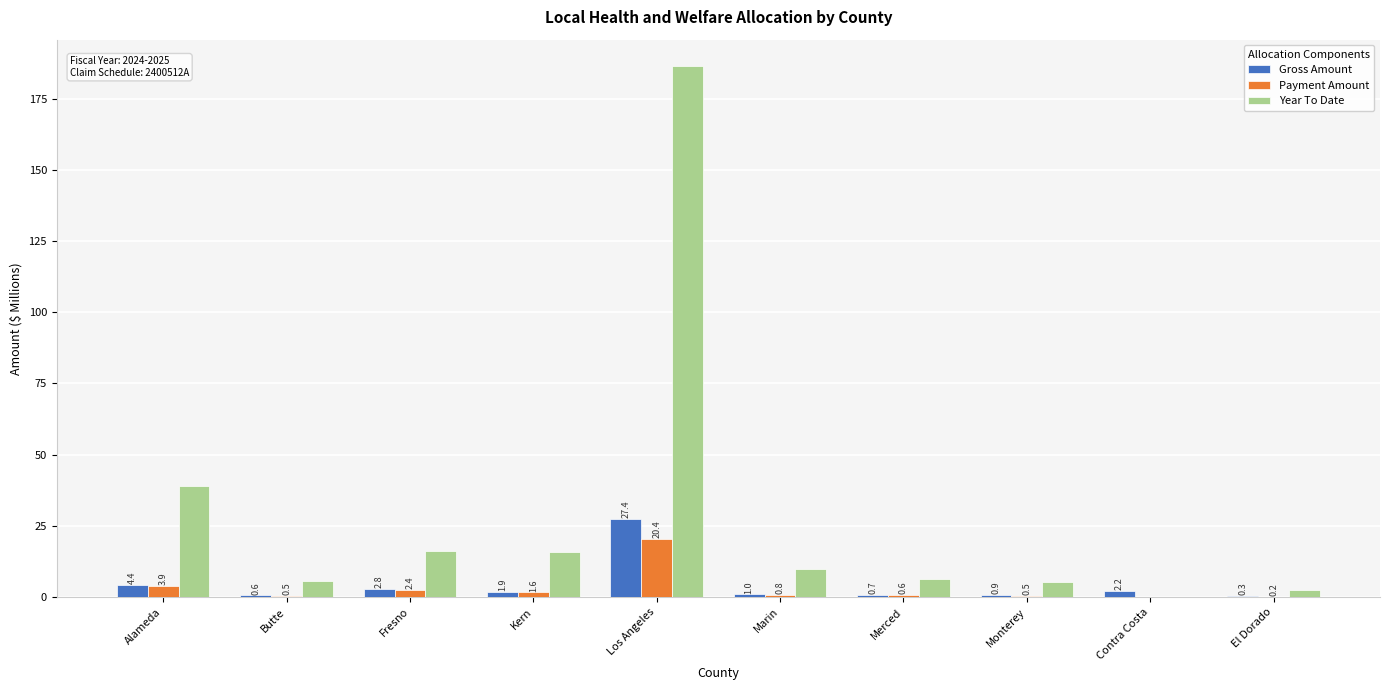

What are all the series names shown in the legend?

Gross Amount, Payment Amount, Year To Date